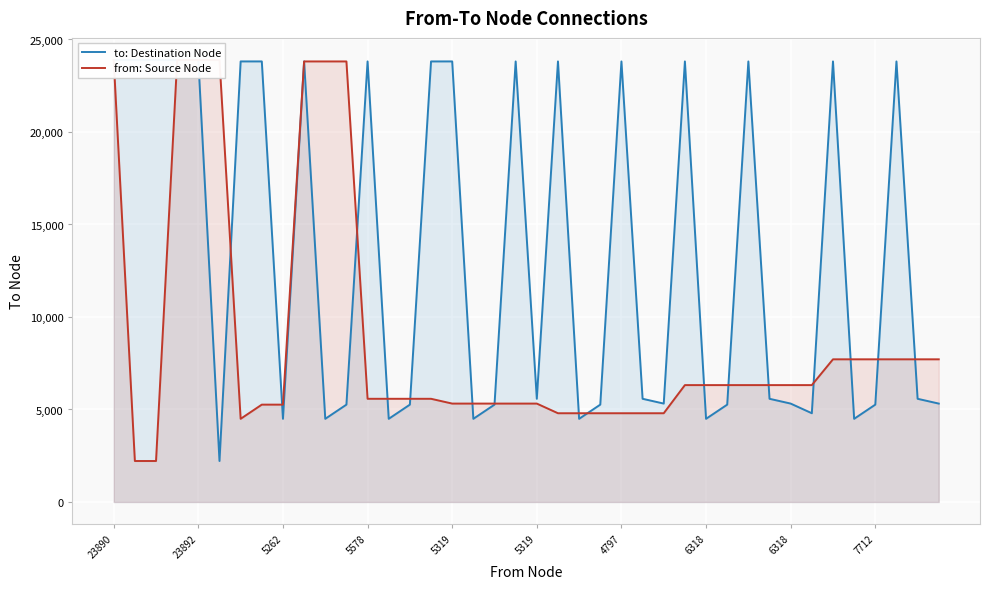

Which series ends up on top after the final intersection of from: Source Node and to: Destination Node?

from: Source Node